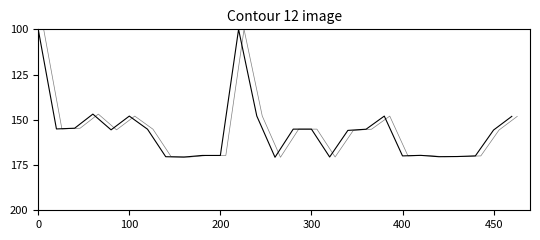

In Low Hours (offset), how many points are lower than both neighbors (excluding endpoints)?

5